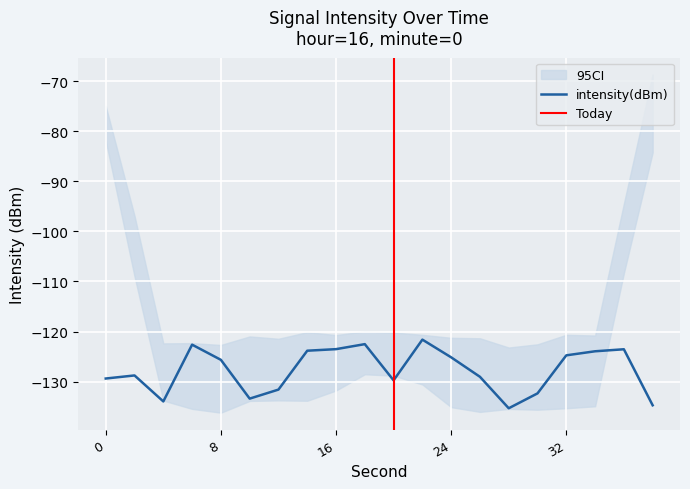

What is the sum of all values?

-2555.5